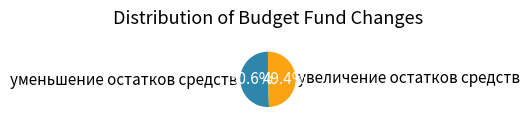

Is there a majority slice in this chart?

Yes